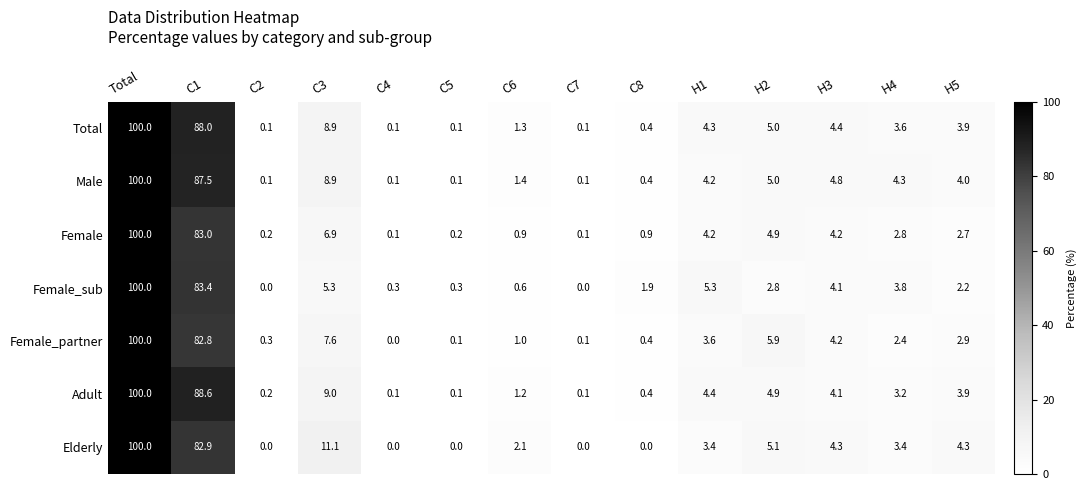

What is the sum of all Female_partner values?

211.3